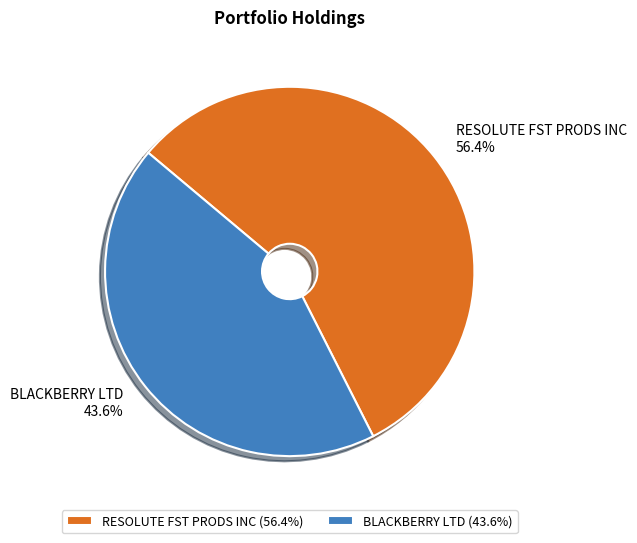

What is the ratio of the value at RESOLUTE FST PRODS INC to the value at BLACKBERRY LTD?

1.3